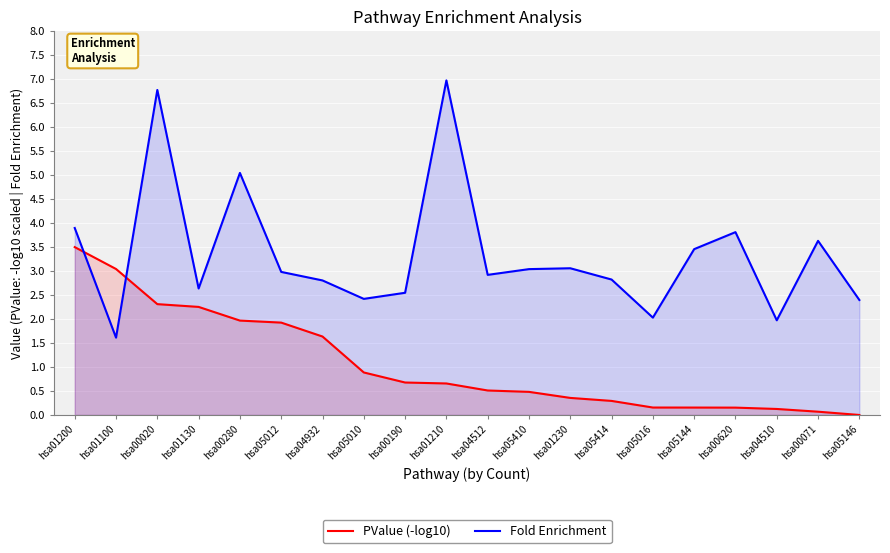

True or false: Fold Enrichment and PValue (-log10) intersect in this chart.

True